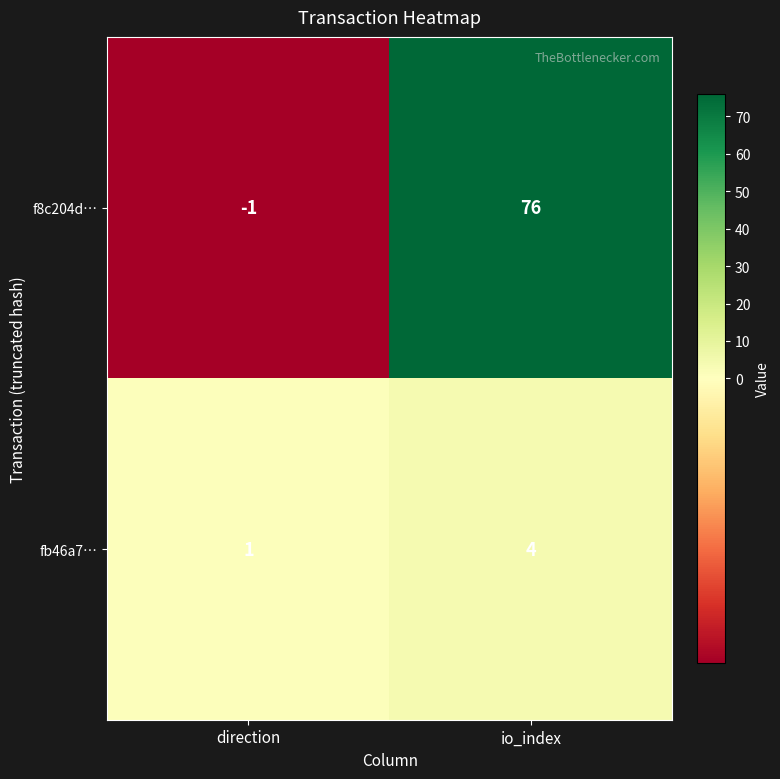

At how many categories does at least one series exceed 7?

1